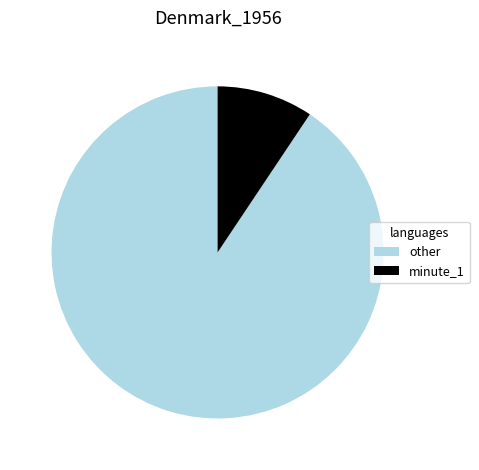

Between other and minute_1, which is larger?

other